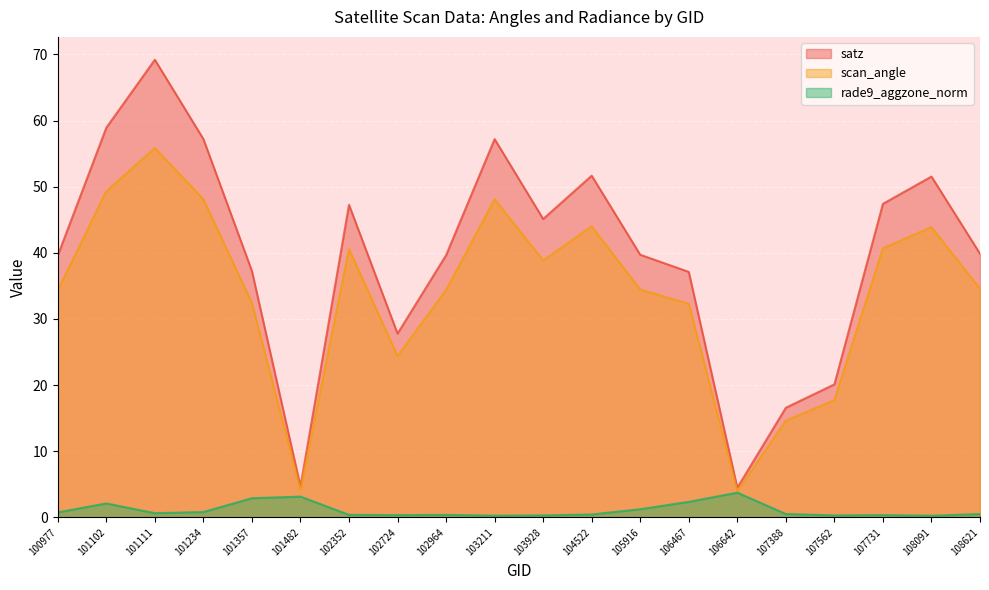

What is the spread (max minus min) of values at 107731?

47.1